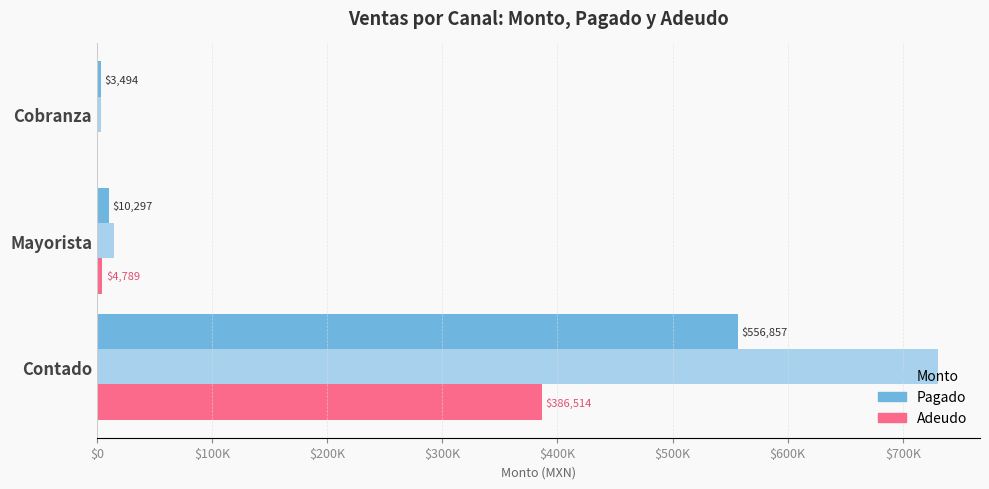

What are all the series names shown in the legend?

Monto, Pagado, Adeudo